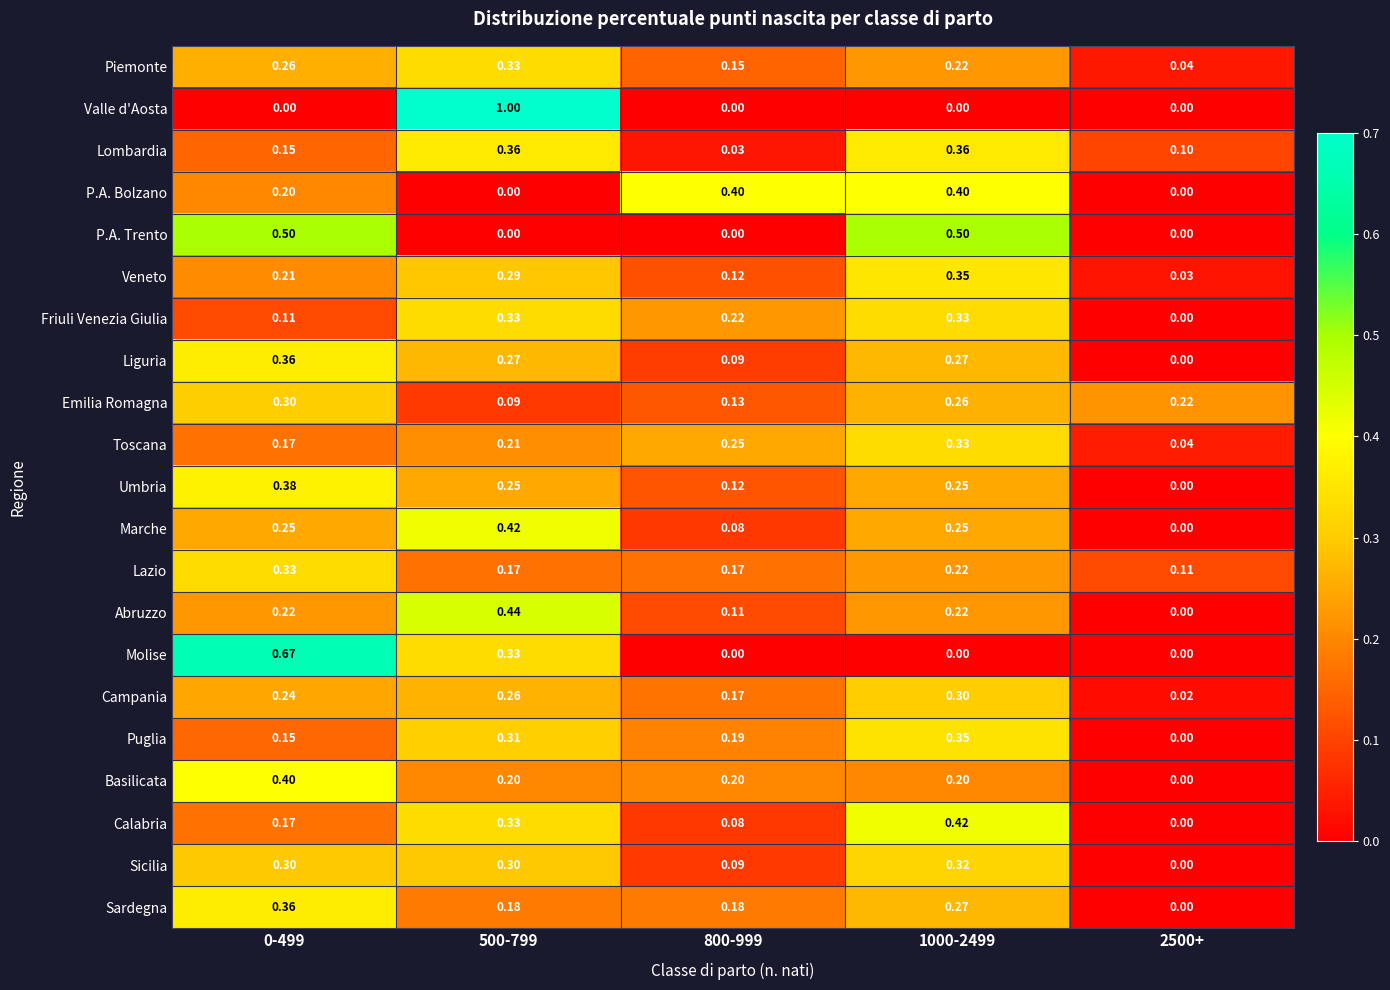

Is the value of Sicilia at 1000-2499 greater than the value of Campania at 2500+?

Yes